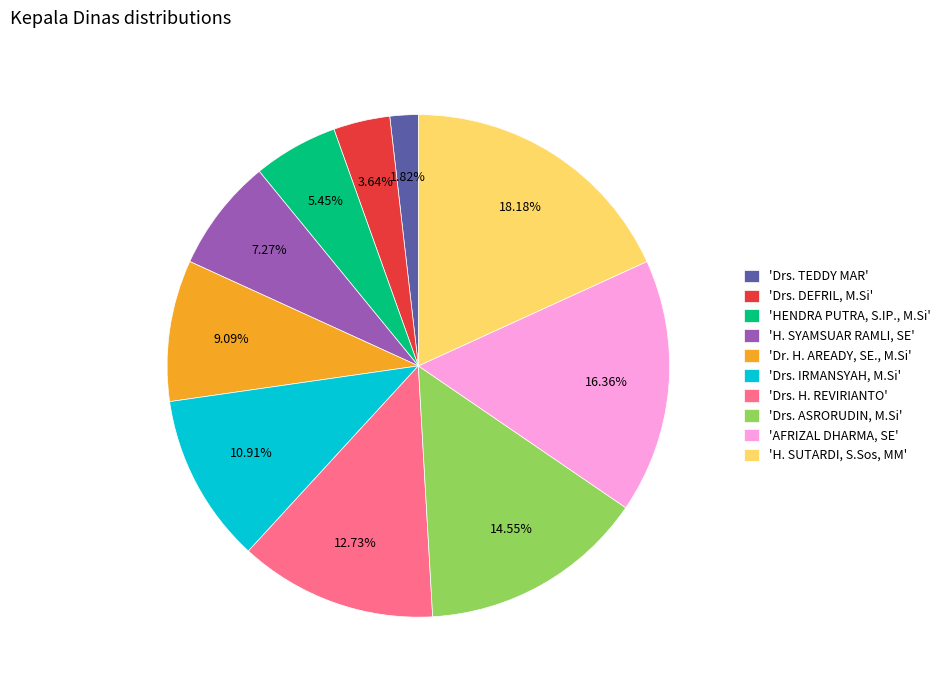

Does 'H. SYAMSUAR RAMLI, SE' account for over 50% of the chart?

No